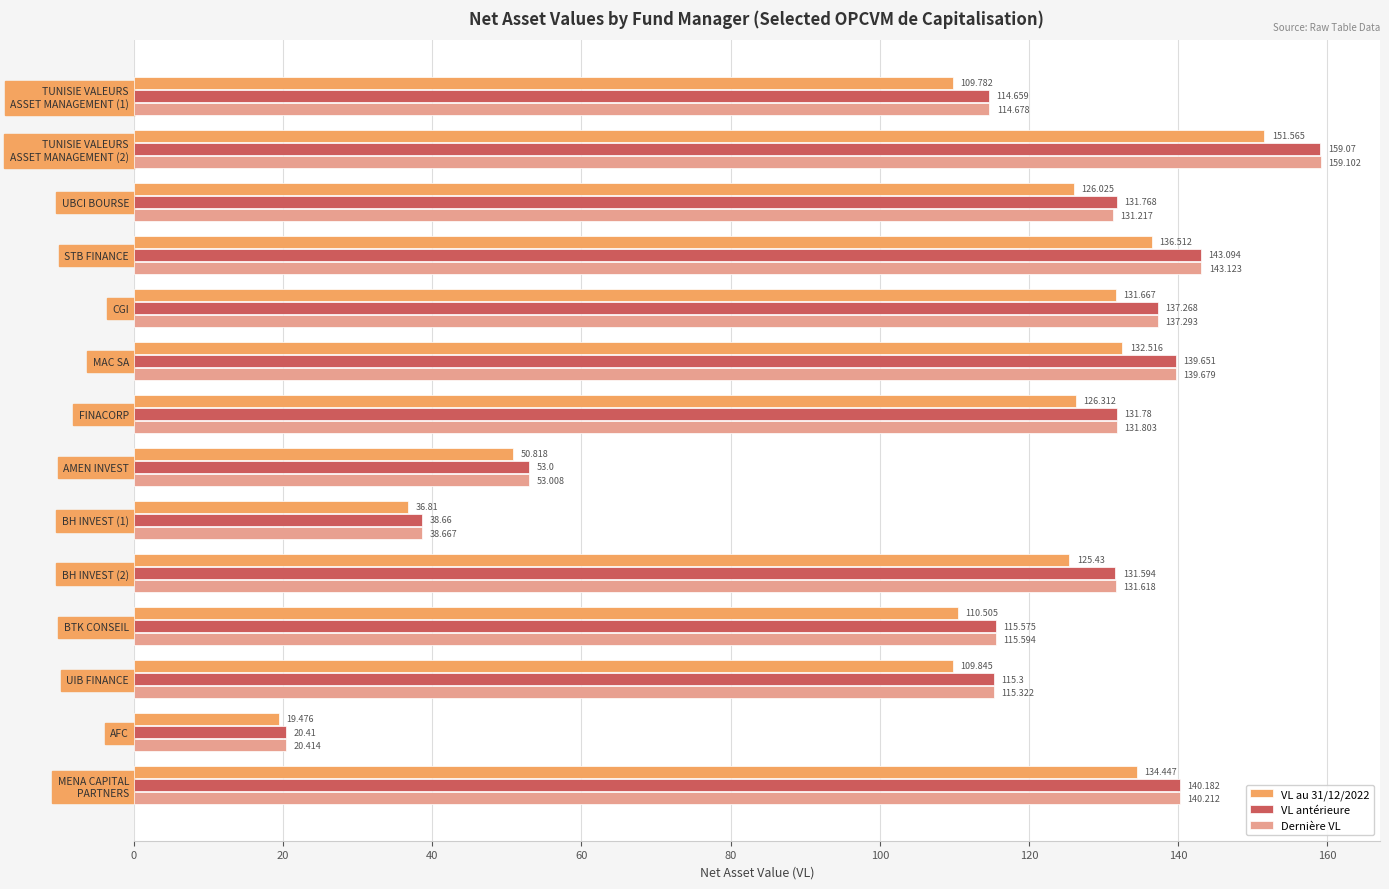

List the series in order of their peak value, lowest first.

VL au 31/12/2022, VL antérieure, Dernière VL